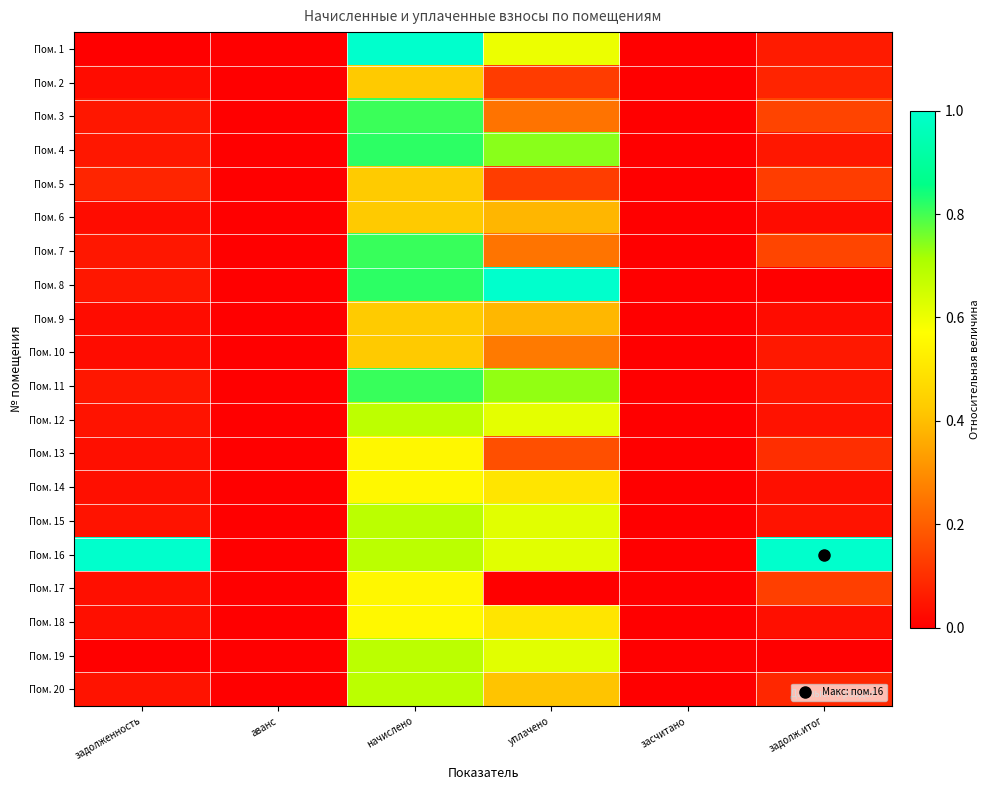

At how many categories does at least one series exceed 0?

4